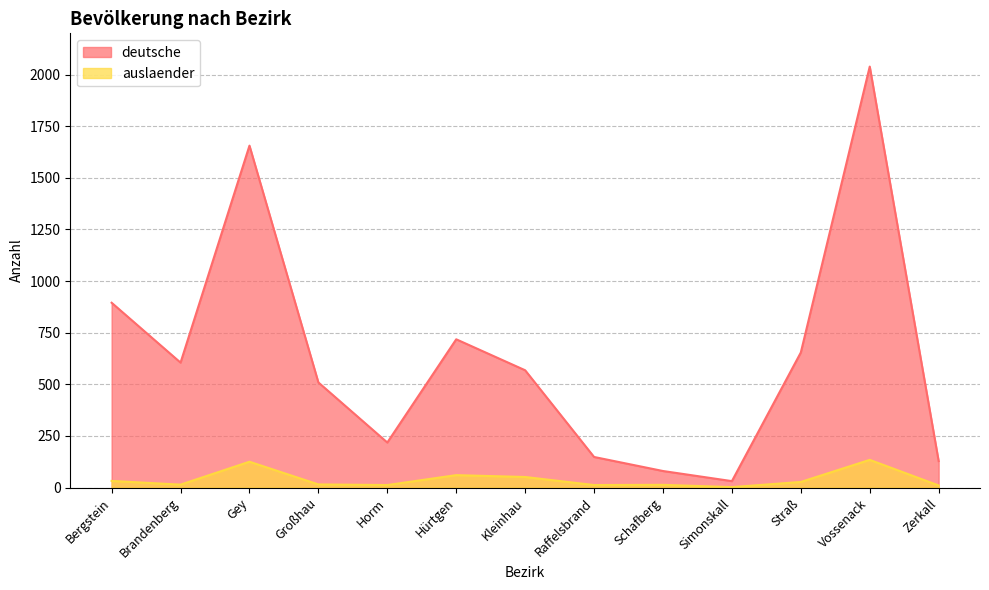

At which label does auslaender reach its minimum?

Simonskall